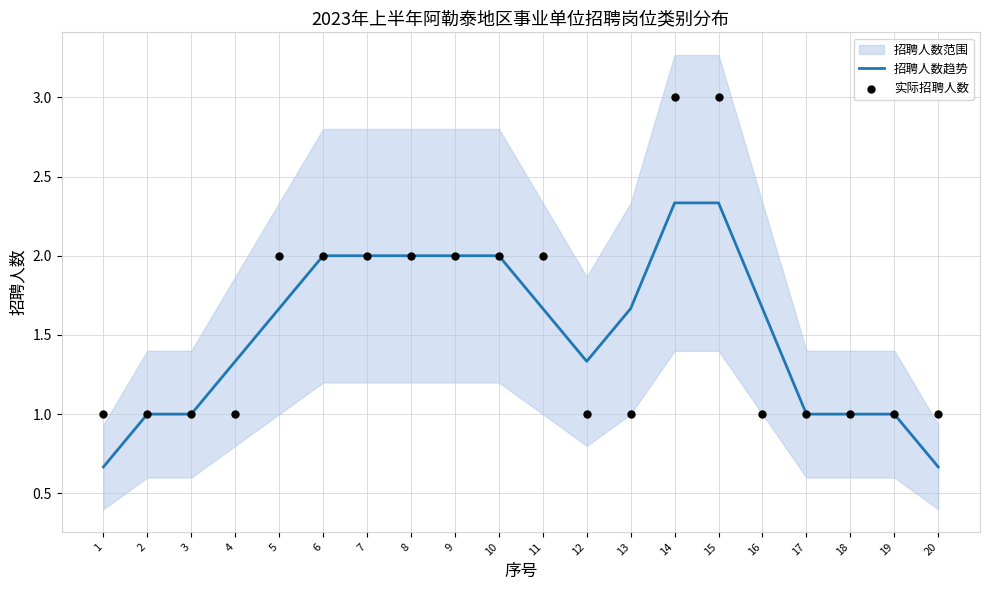

Which series reaches the minimum Y coordinate?

招聘人数趋势